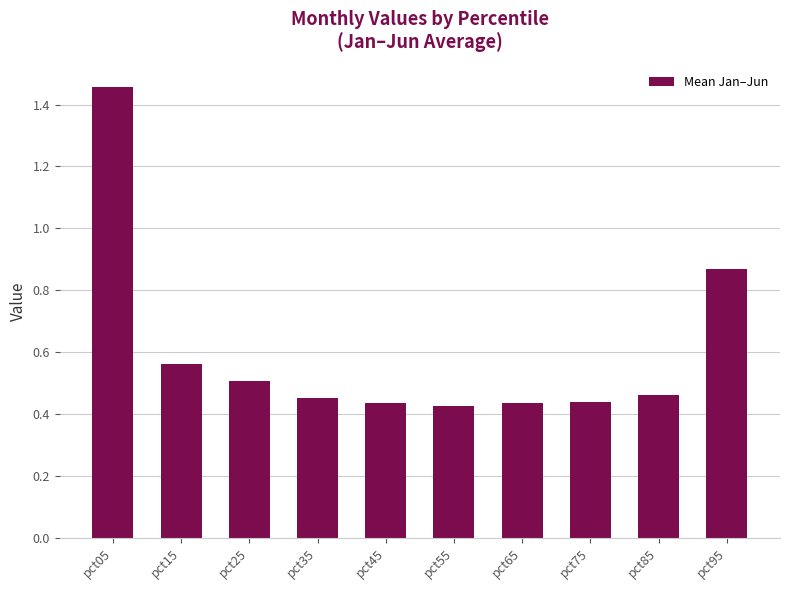

What is the difference between the maximum and second lowest values?

1.0